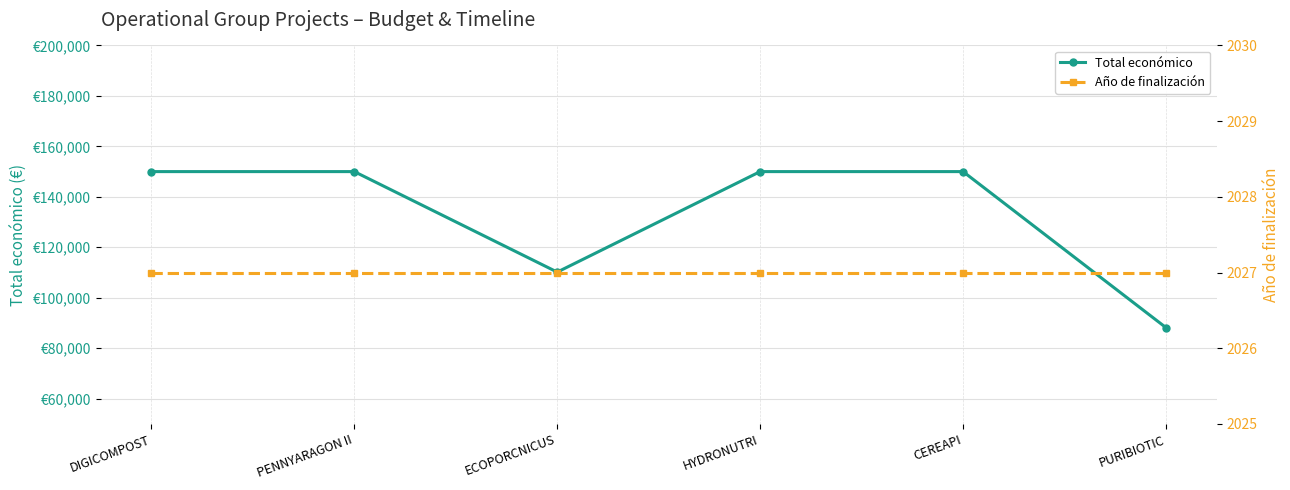

Where is Total económico nearest to the value 119080?

ECOPORCNICUS